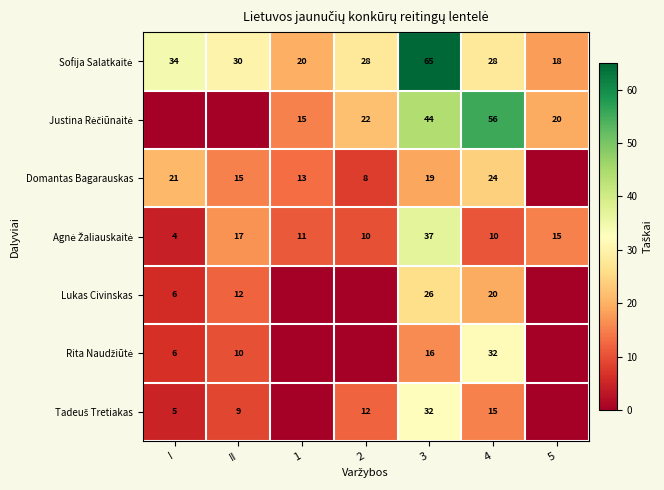

At how many categories does at least one series exceed 10?

7